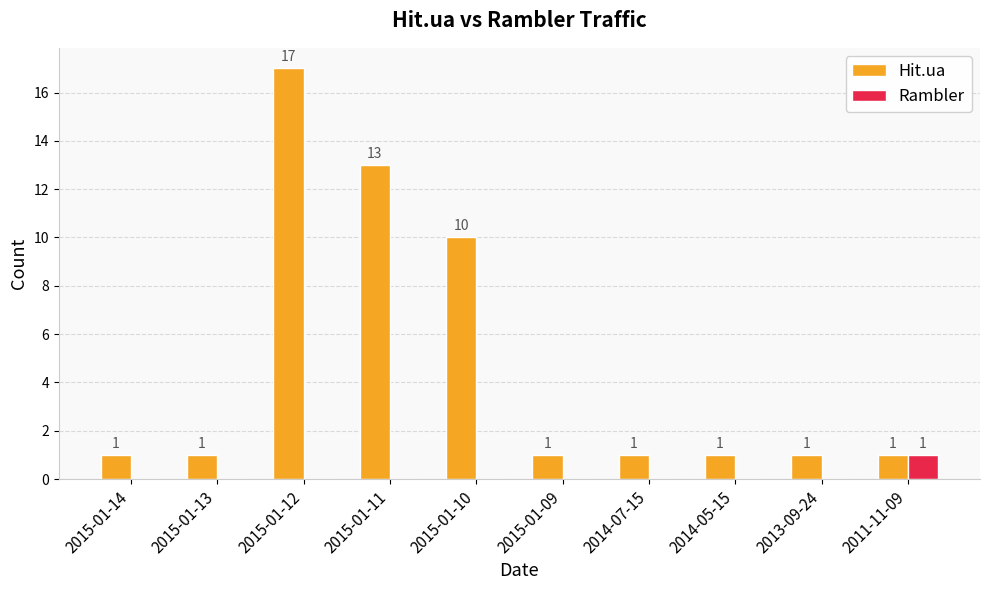

How many distinct data groups are displayed?

2